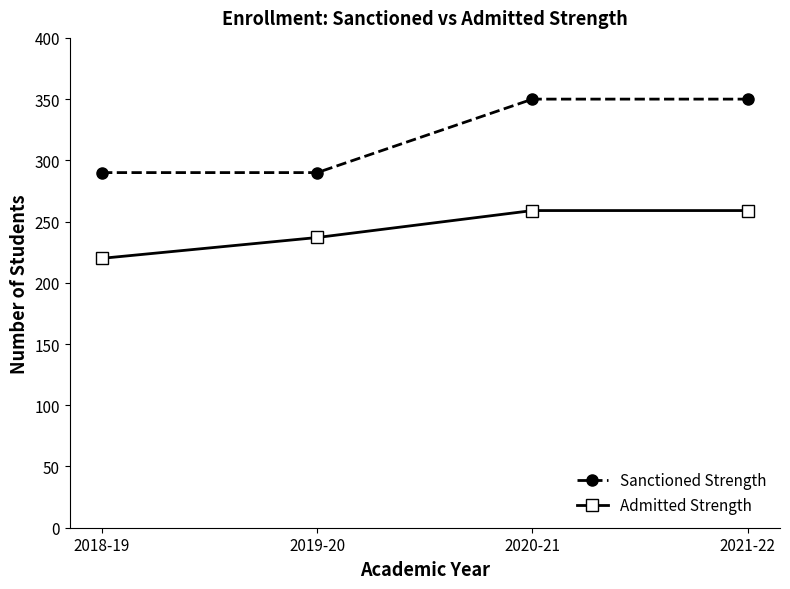

What is the label of the 3rd point from the right?

2019-20